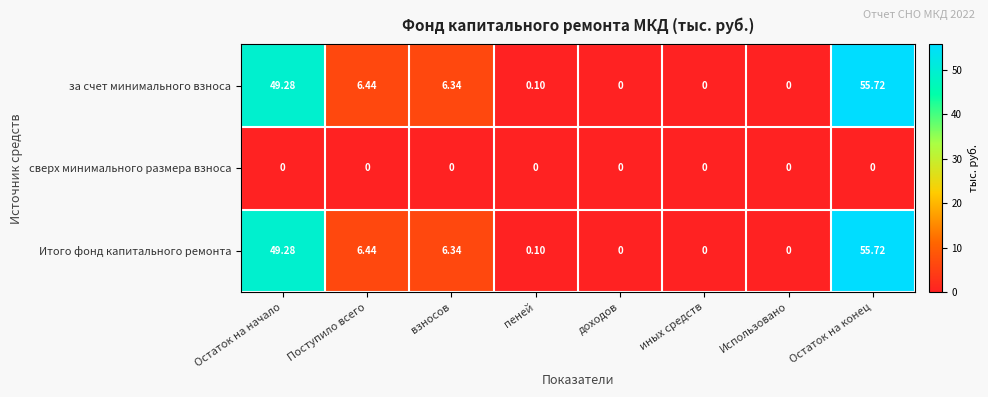

What is the total value across all series at Остаток на конец?

111.4